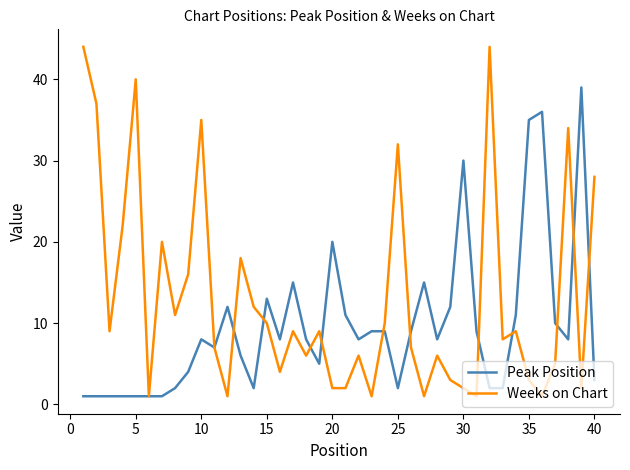

Does the chart have visible grid lines?

No